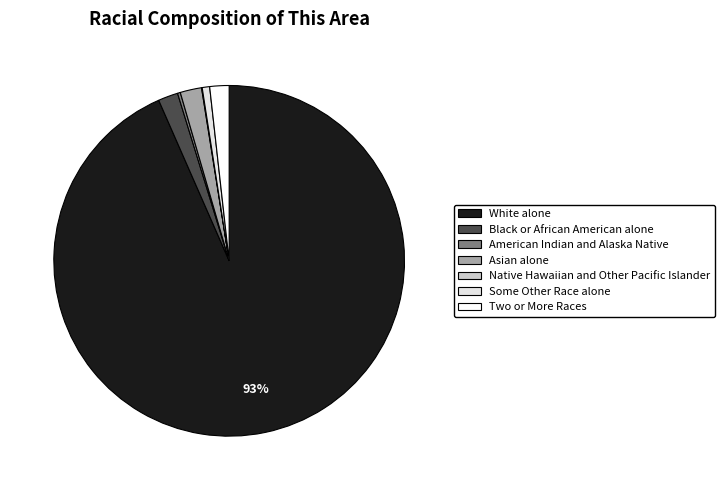

Is it true that Some Other Race alone is 1% of the pie?

True